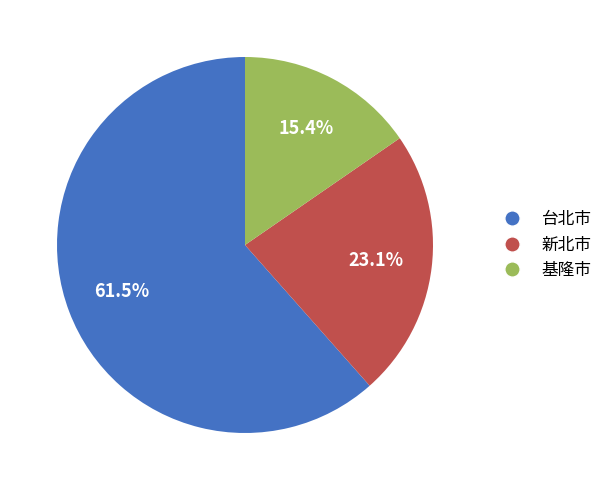

Which category has the smallest portion of the pie?

基隆市